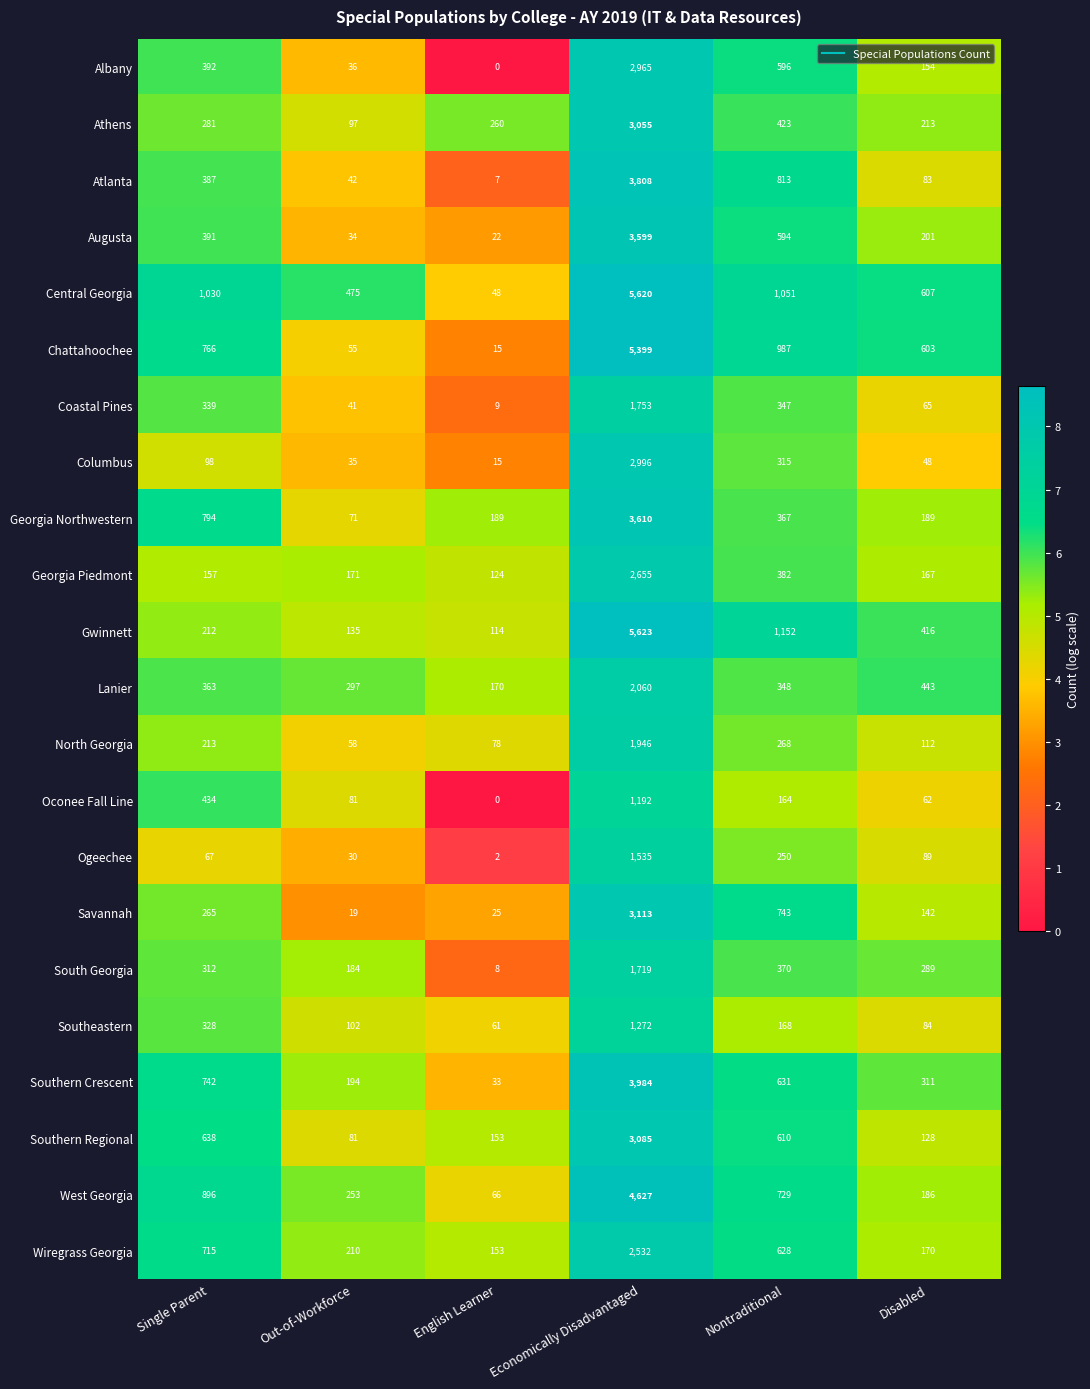

At which category does the chart reach its minimum across all series?

English Learner